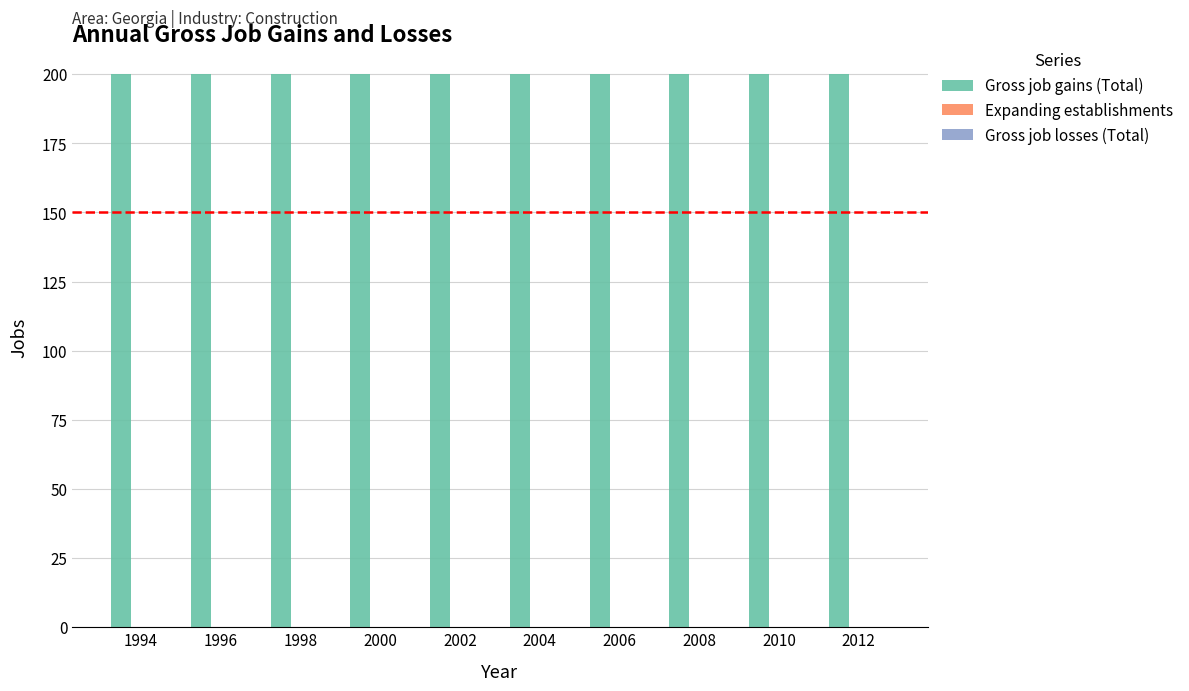

What is the maximum value for Gross job gains (Total)?

200